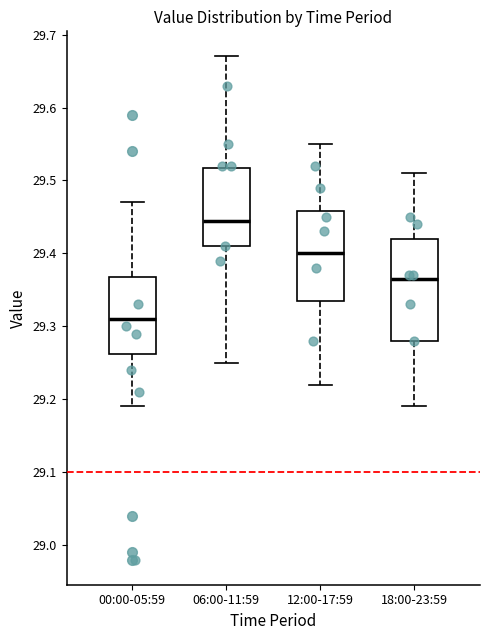

Reading left to right, read every box against the y-axis: the position of its median line, the range the box covers, and the ends of its whiskers. The values are not printed on the chart, so give them approximately, as read against the axis.

00:00-05:59: median 29.31, box 29.26 to 29.37, whiskers 29.19 to 29.47
06:00-11:59: median 29.45, box 29.41 to 29.52, whiskers 29.25 to 29.67
12:00-17:59: median 29.40, box 29.34 to 29.46, whiskers 29.22 to 29.55
18:00-23:59: median 29.37, box 29.28 to 29.42, whiskers 29.19 to 29.51